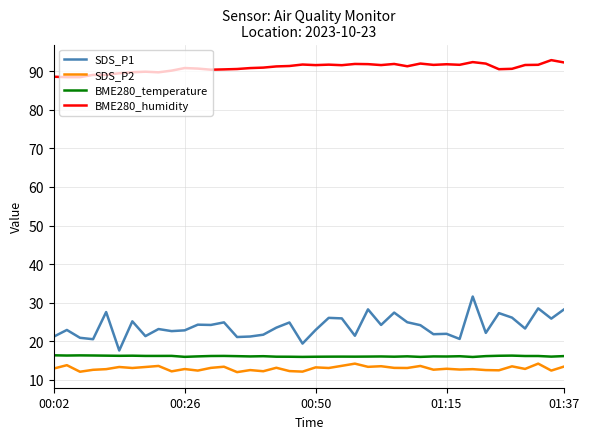

What is the lowest value of the SDS_P1 series?

17.6